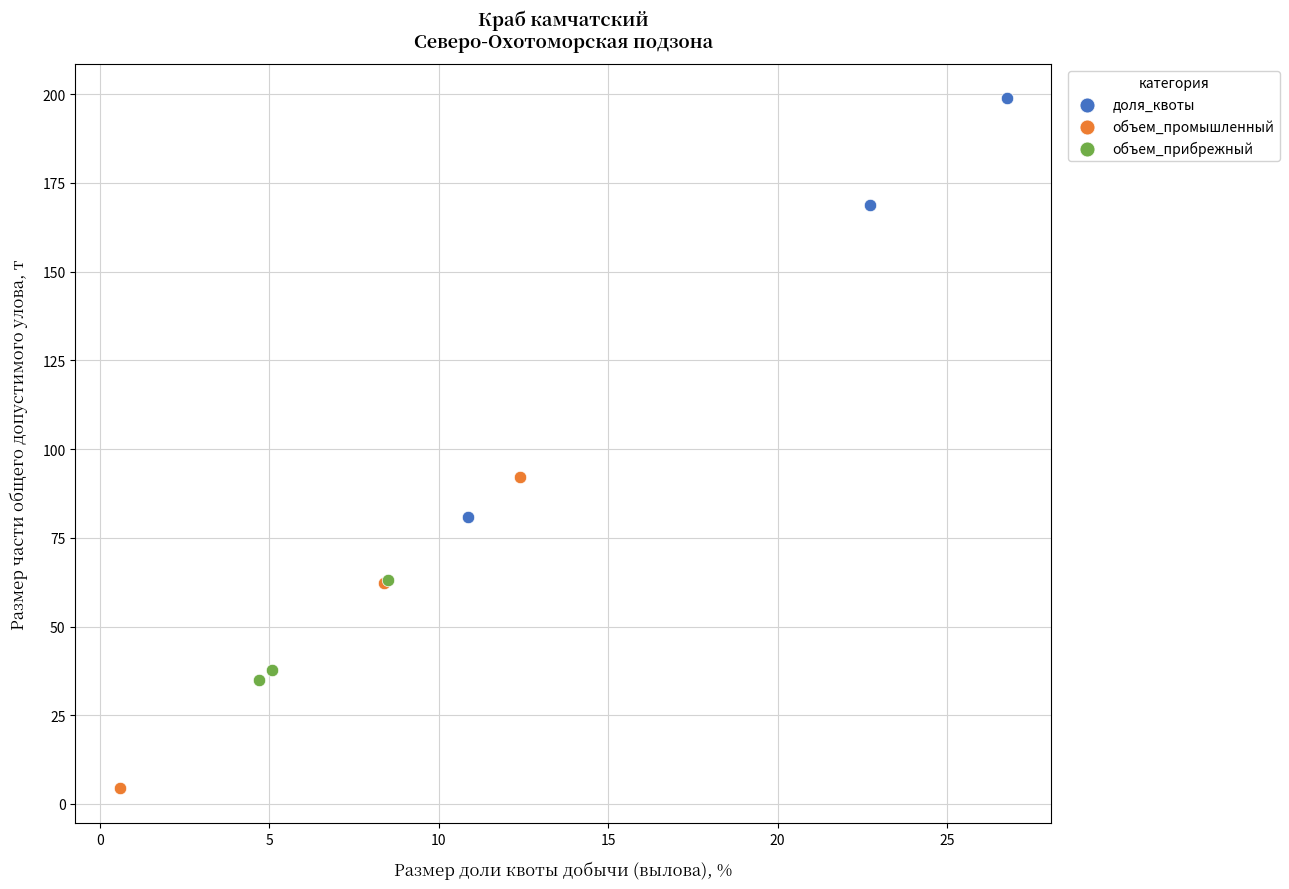

Which series contains the highest Y value?

доля_квоты